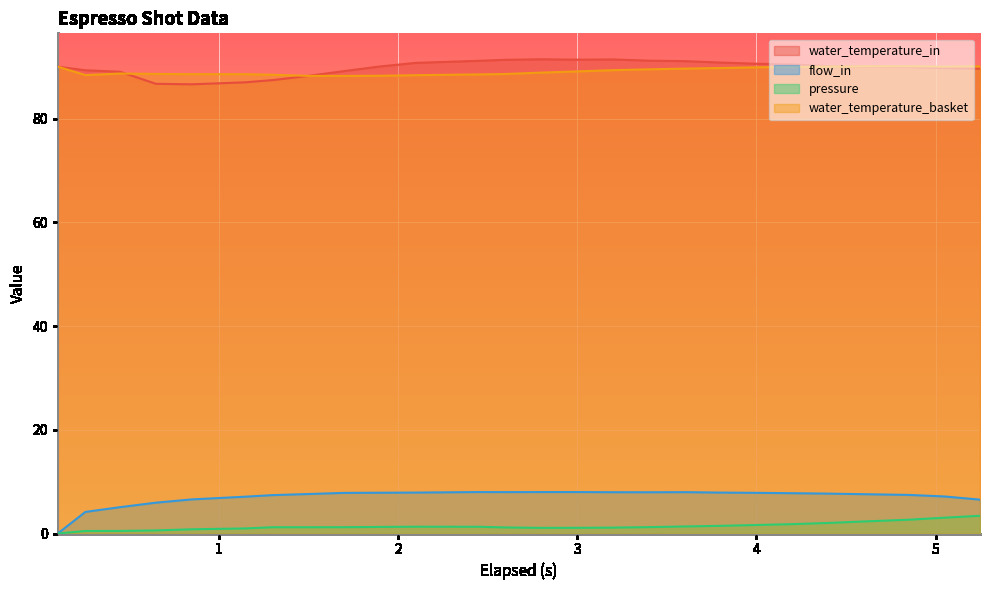

Which series changed the most between 1.149 and 5.248?

water_temperature_in